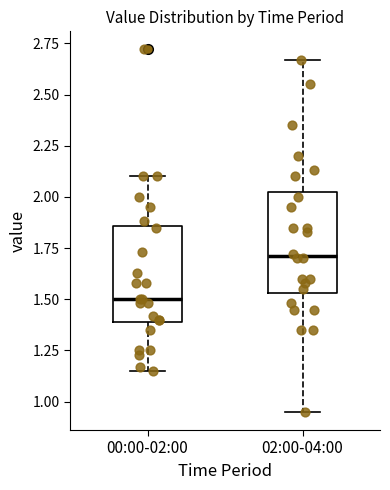

Reading left to right, read every box against the y-axis: the position of its median line, the range the box covers, and the ends of its whiskers. The values are not printed on the chart, so give them approximately, as read against the axis.

00:00-02:00: median 1.50, box 1.40 to 1.85, whiskers 1.15 to 2.10
02:00-04:00: median 1.70, box 1.55 to 2.05, whiskers 0.95 to 2.65